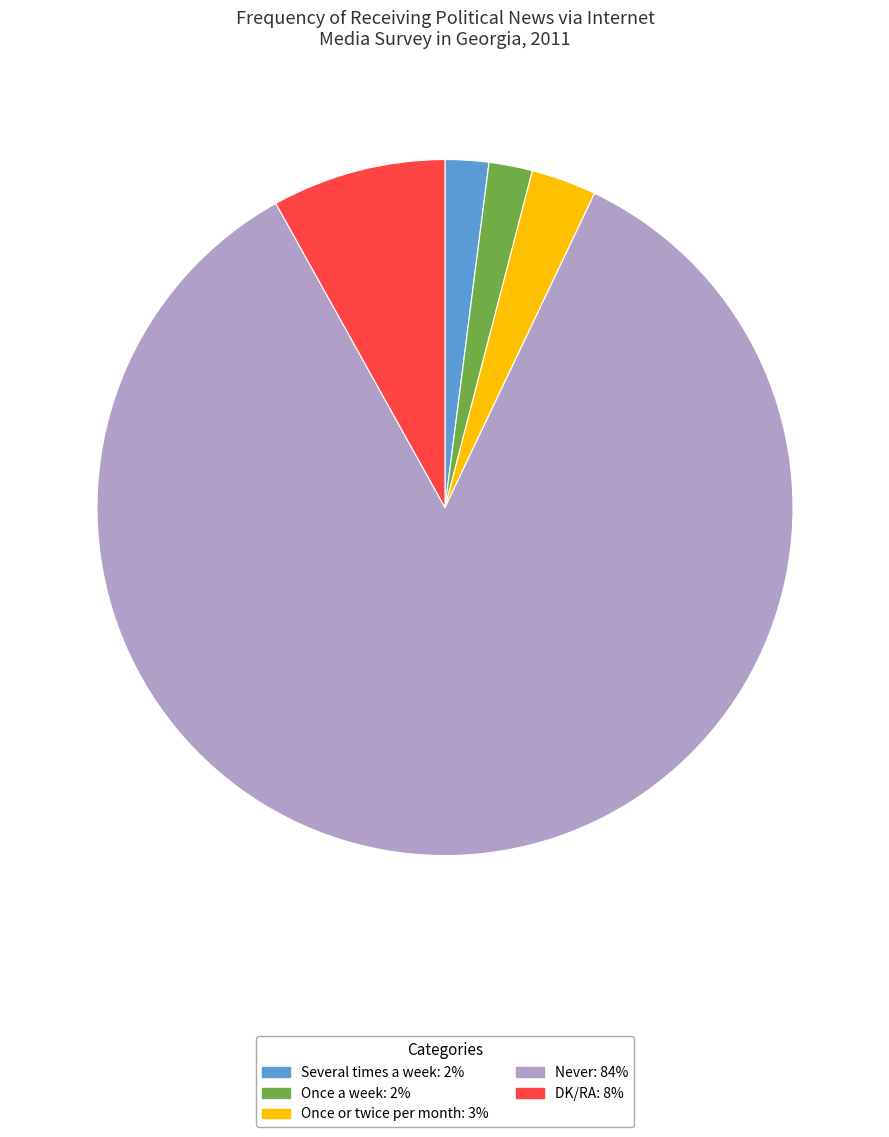

Does Once or twice per month account for over 50% of the chart?

No